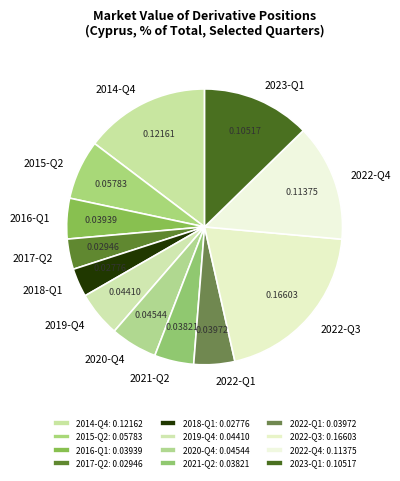

Count the number of slices in the pie.

12